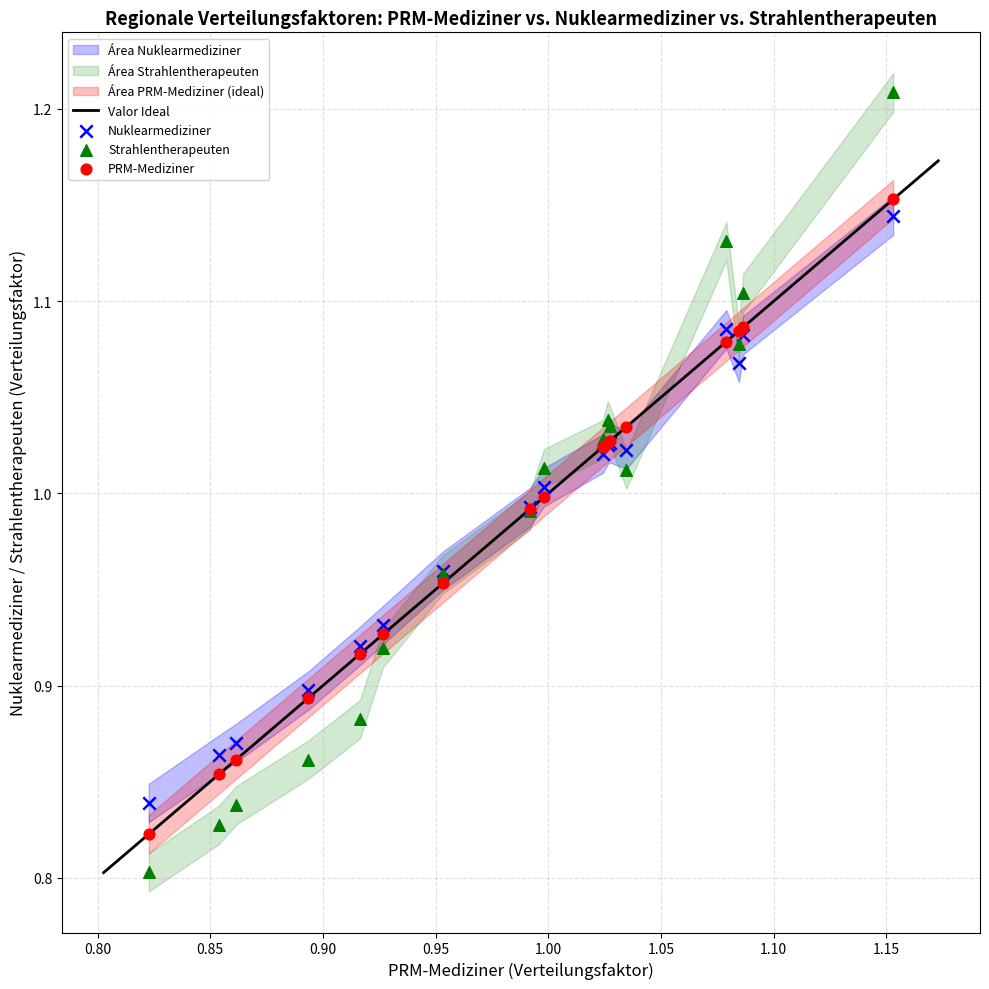

Which series has the largest Y range (max minus min)?

Strahlentherapeuten